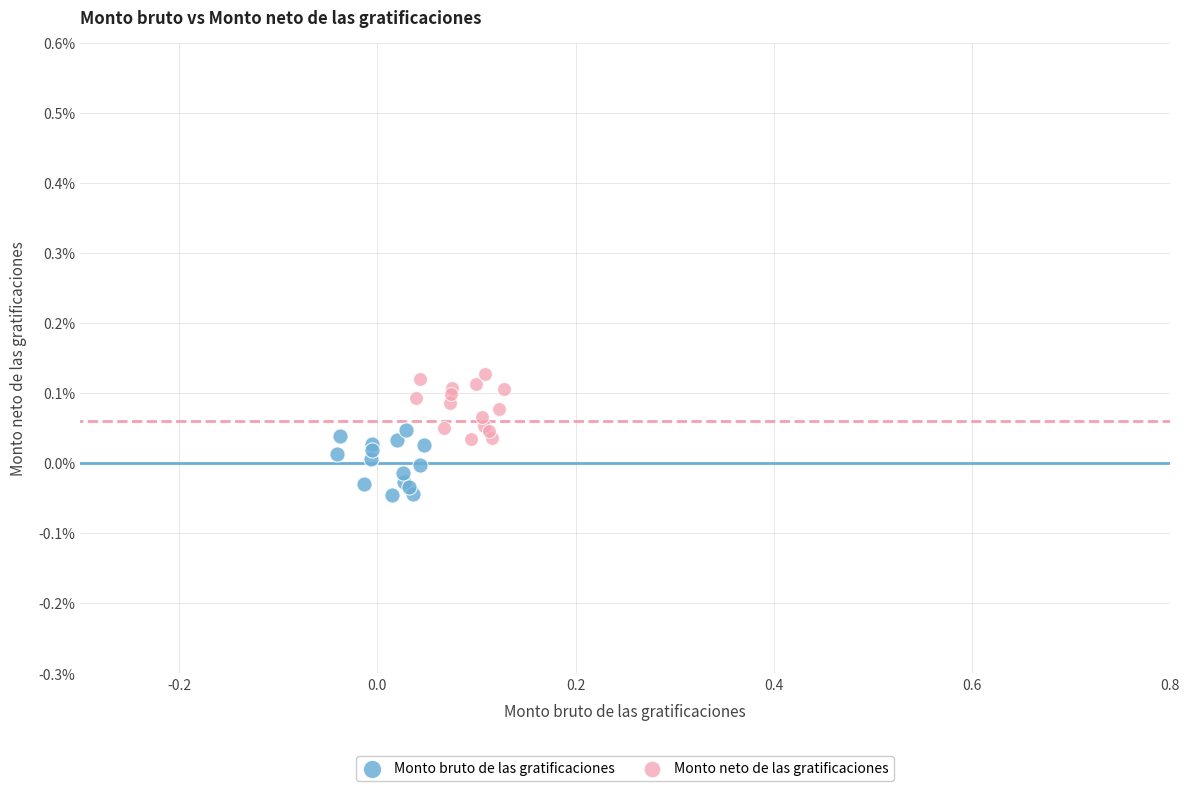

Which series contains the lowest Y value?

Monto bruto de las gratificaciones